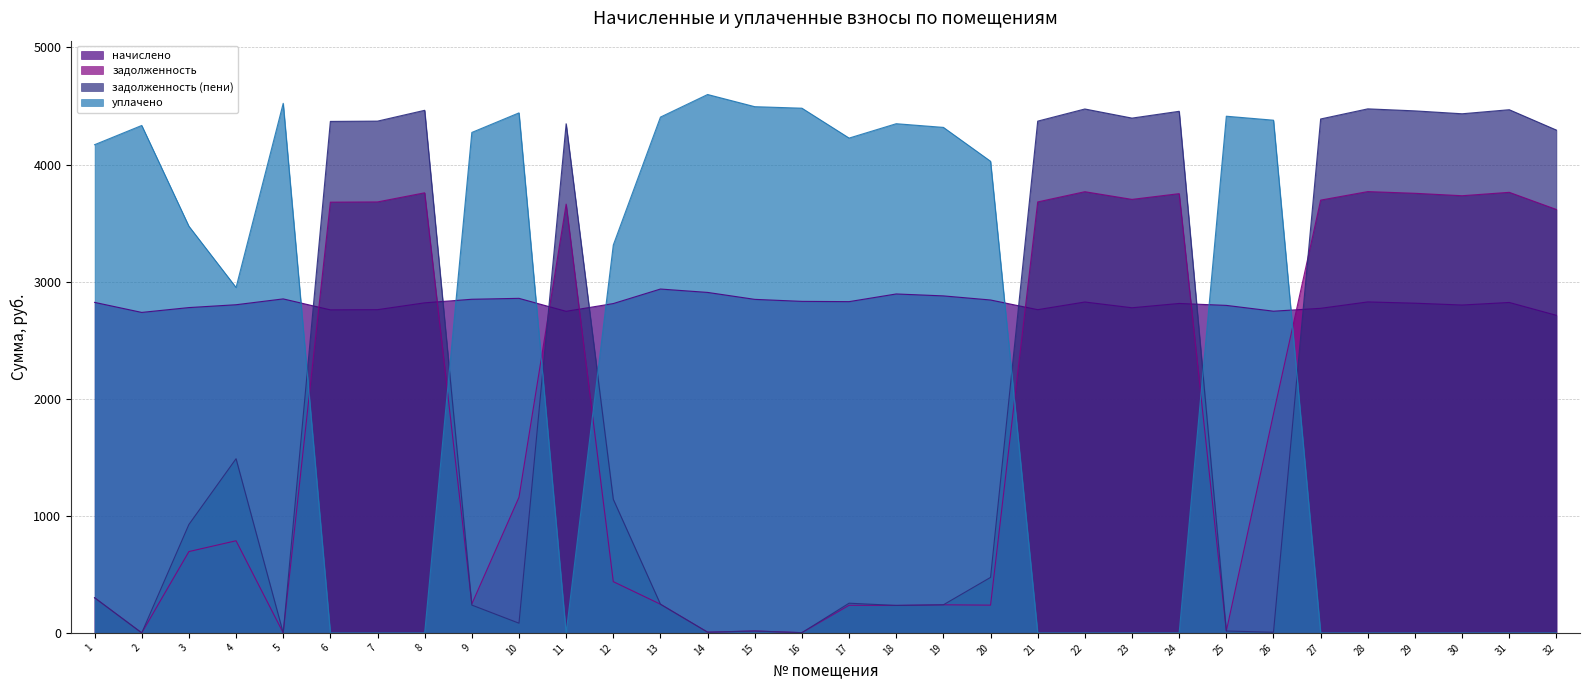

True or false: уплачено has more than 1 interior local peaks.

True